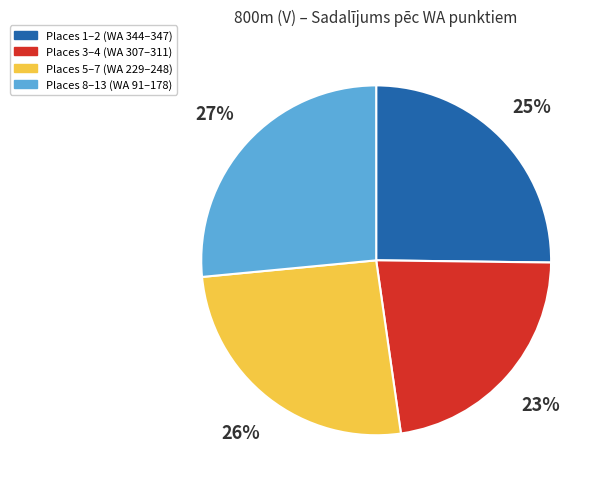

What is the smallest slice in the pie chart?

Places 3–4 (WA 307–311)